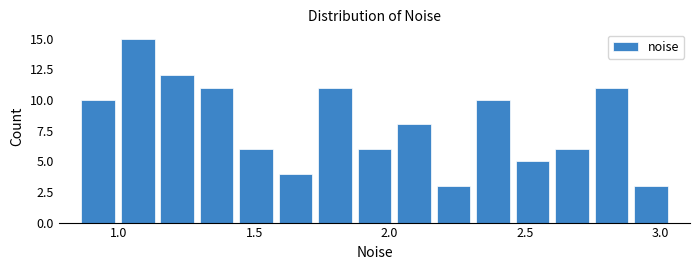

Around what value on the x-axis is the tallest bar? Give the approximate position of its centre, as read against the axis.

1.05